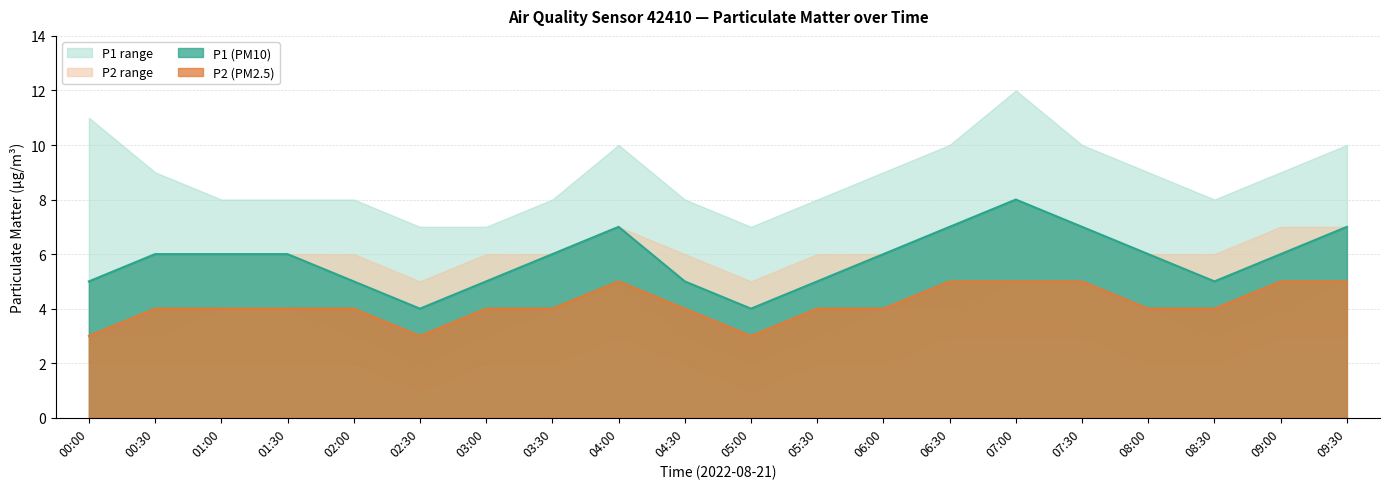

Reading left to right, transcribe all the data shown in this chart.

P1: 5	6	6	6	5	4	5	6	7	5	4	5	6	7	8	7	6	5	6	7
P2: 3	4	4	4	4	3	4	4	5	4	3	4	4	5	5	5	4	4	5	5